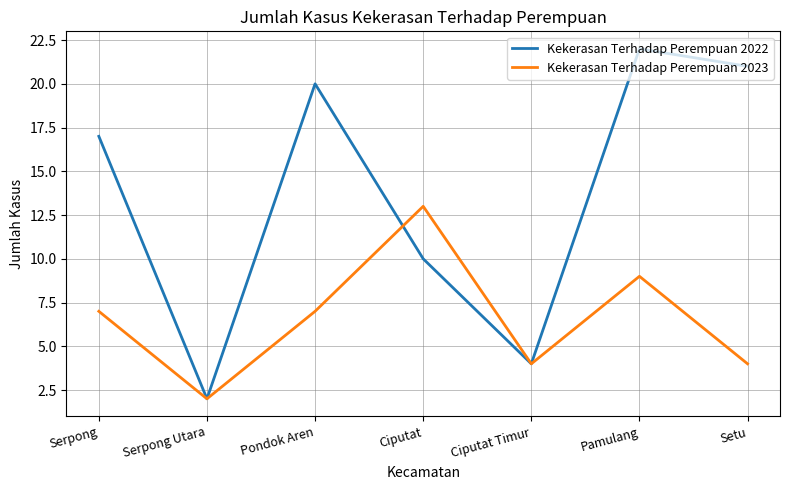

True or false: Kekerasan Terhadap Perempuan 2022 has more than 1 points higher than both neighbors.

True